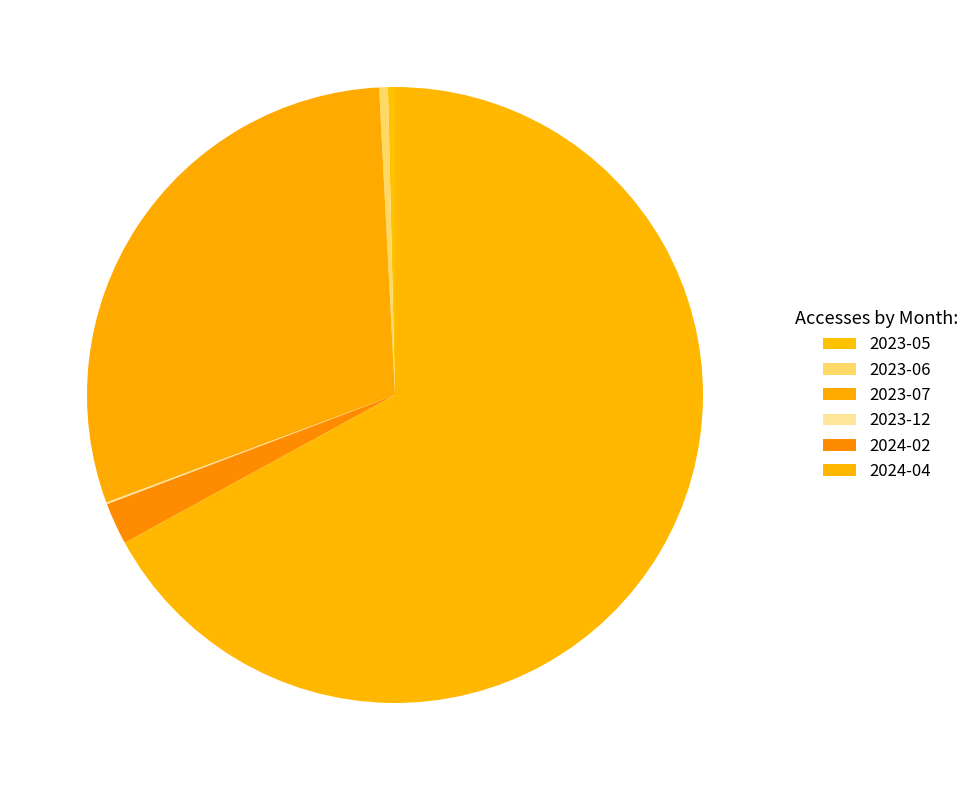

Is there any slice that represents more than half of the pie?

Yes